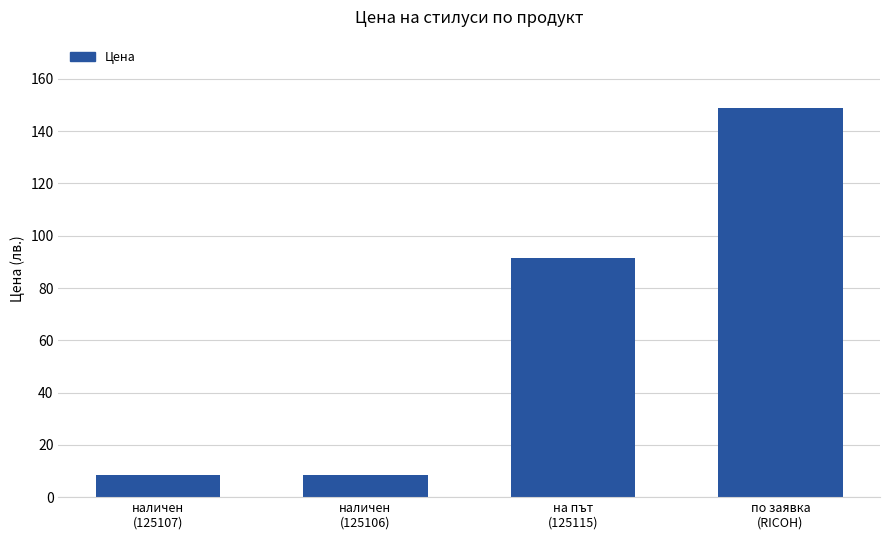

Are the bars horizontal?

No